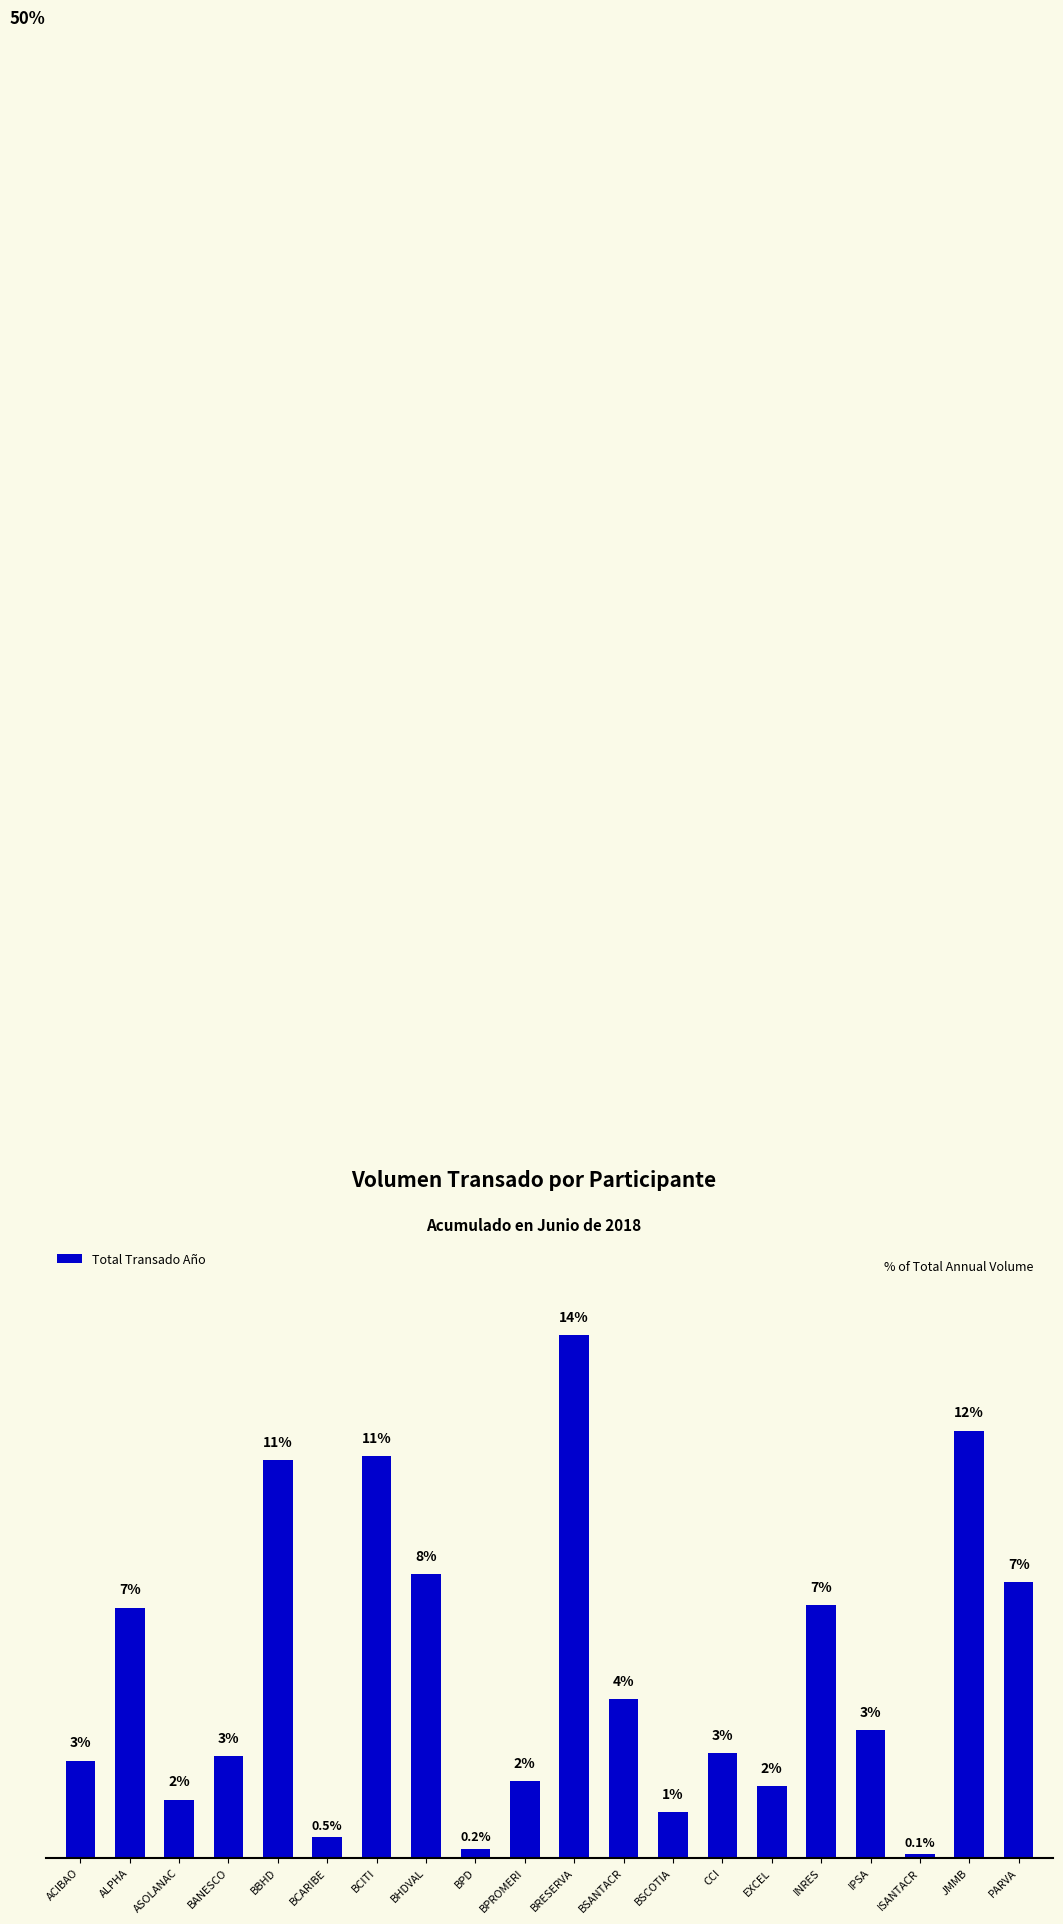

Rank the categories by value from lowest to highest.

ISANTACR, BPD, BCARIBE, BSCOTIA, ASOLANAC, EXCEL, BPROMERI, ACIBAO, BANESCO, CCI, IPSA, BSANTACR, ALPHA, INRES, PARVA, BHDVAL, BBHD, BCITI, JMMB, BRESERVA